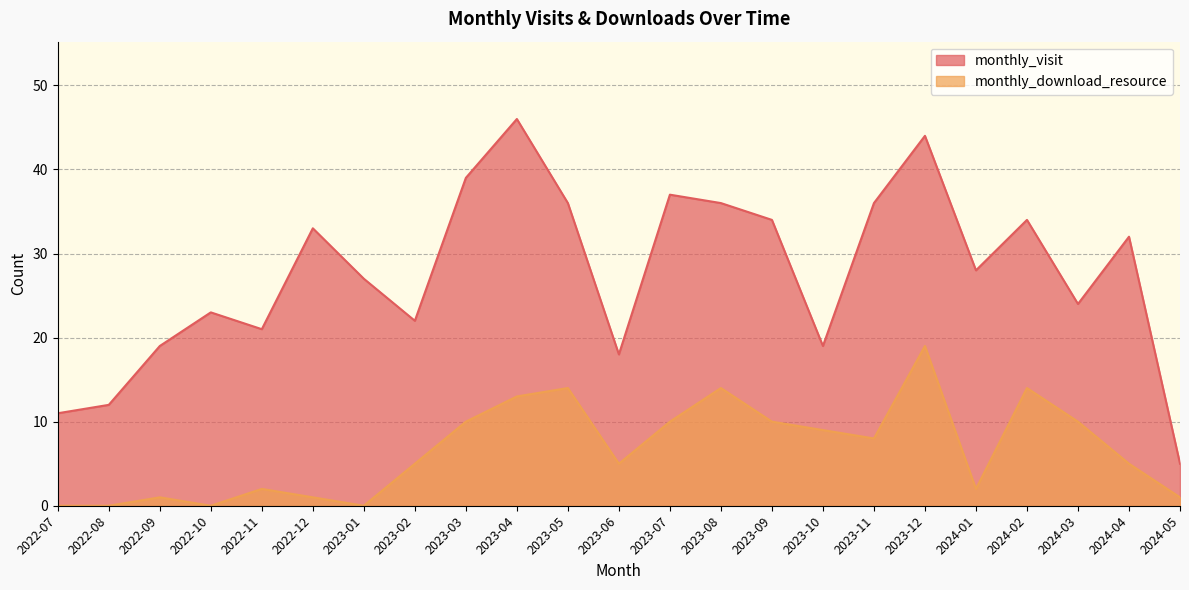

What is the difference between the monthly_visit values at 2024-02 and 2024-03?

10